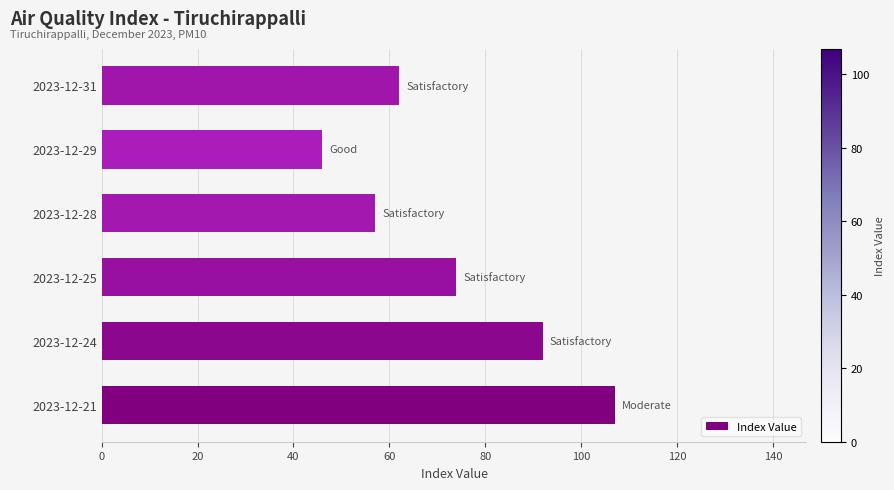

Reading bottom to top, what are all the values shown in this chart?

107	92	74	57	46	62